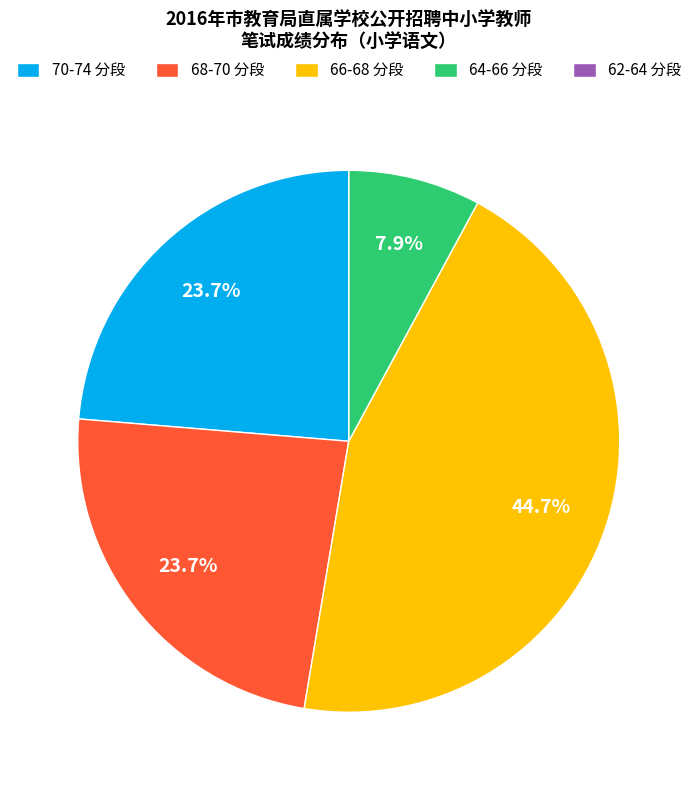

How much of the chart is everything except 70-74 分段?

76.3%